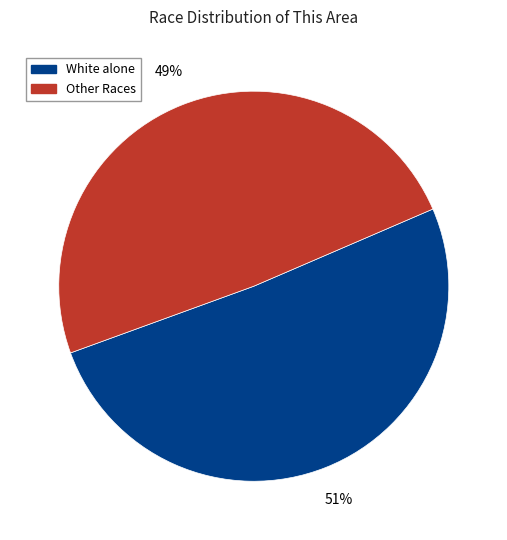

To the nearest percent, what is the difference between the largest and smallest slice percentages?

2%